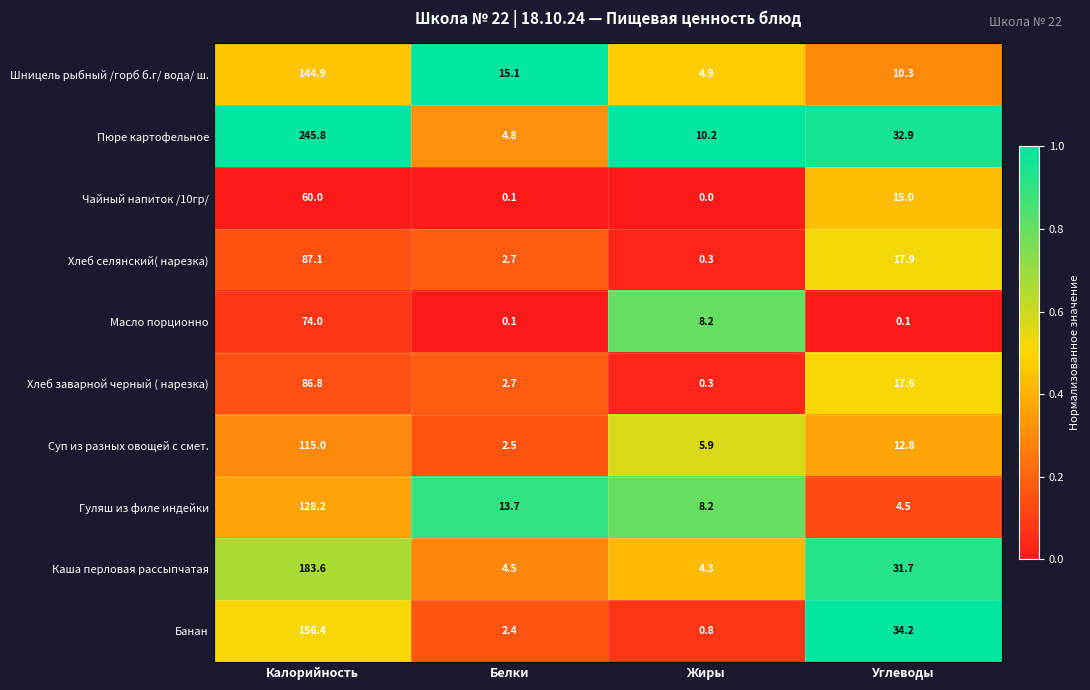

At which label is Хлеб заварной черный ( нарезка) closest to 43?

Углеводы